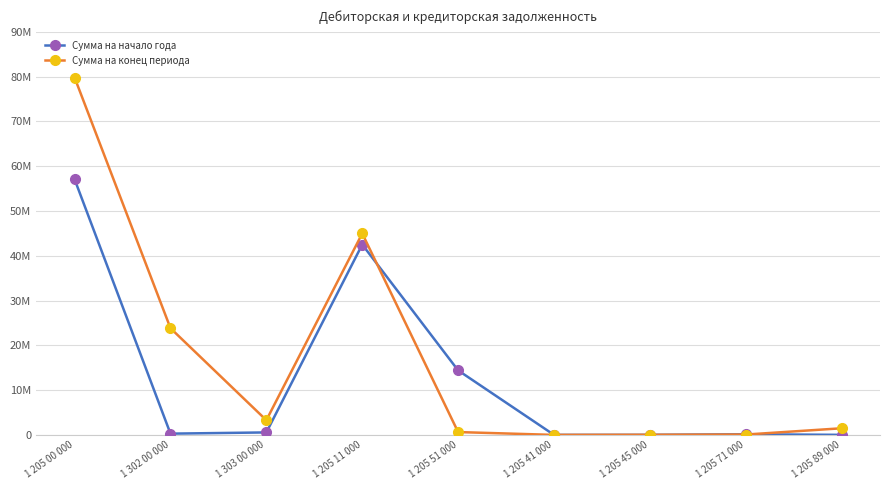

What is the maximum value shown in the chart?

79787618.1